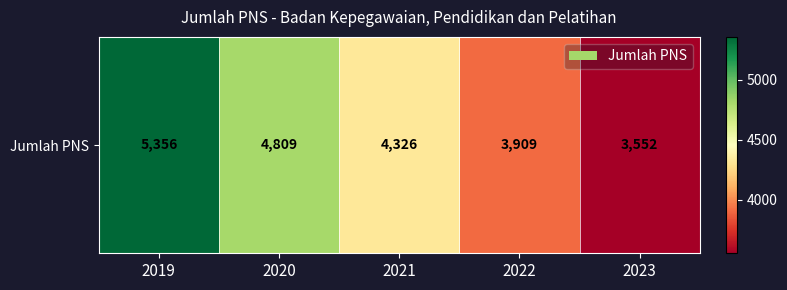

Count the number of categories in the chart.

5